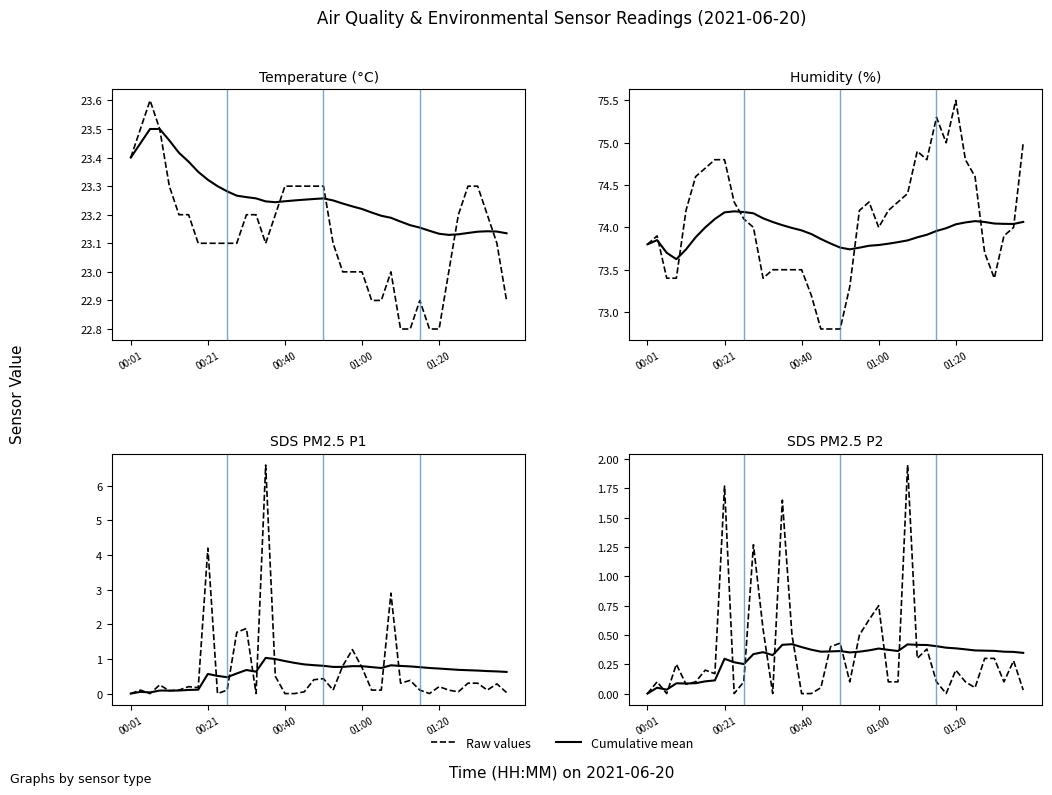

Is it true that Cumulative mean equals 0.0 at 5?

False